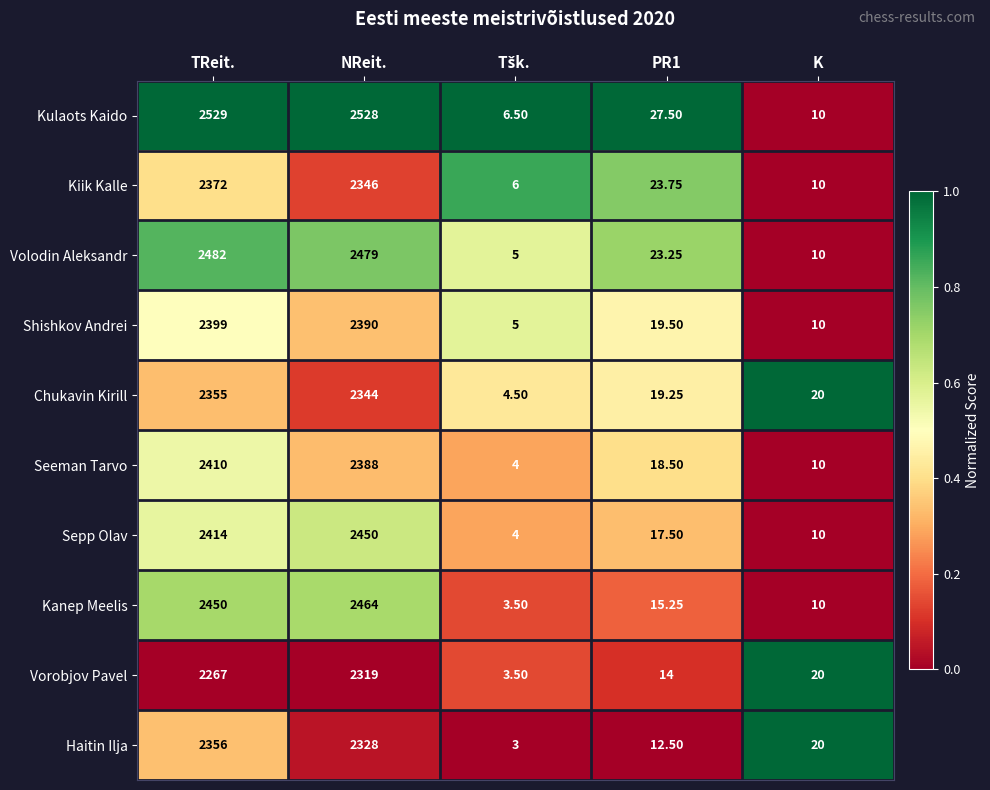

Which series has the widest spread of values?

Kulaots Kaido